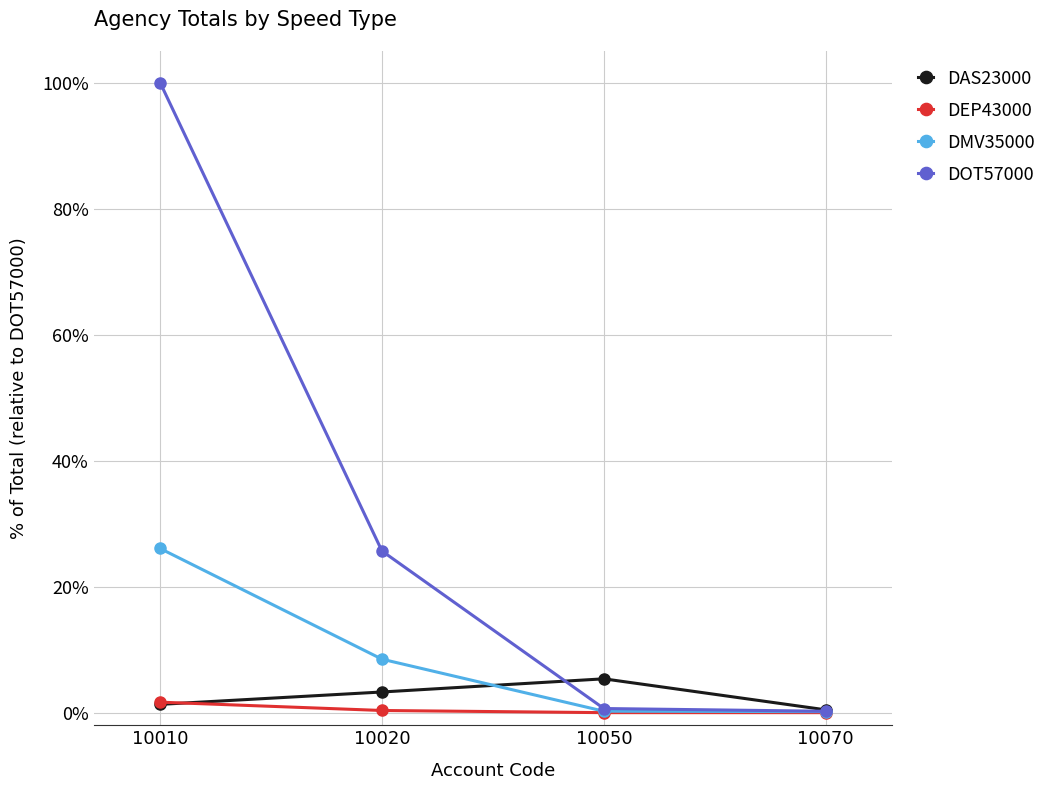

Does the chart have visible grid lines?

Yes